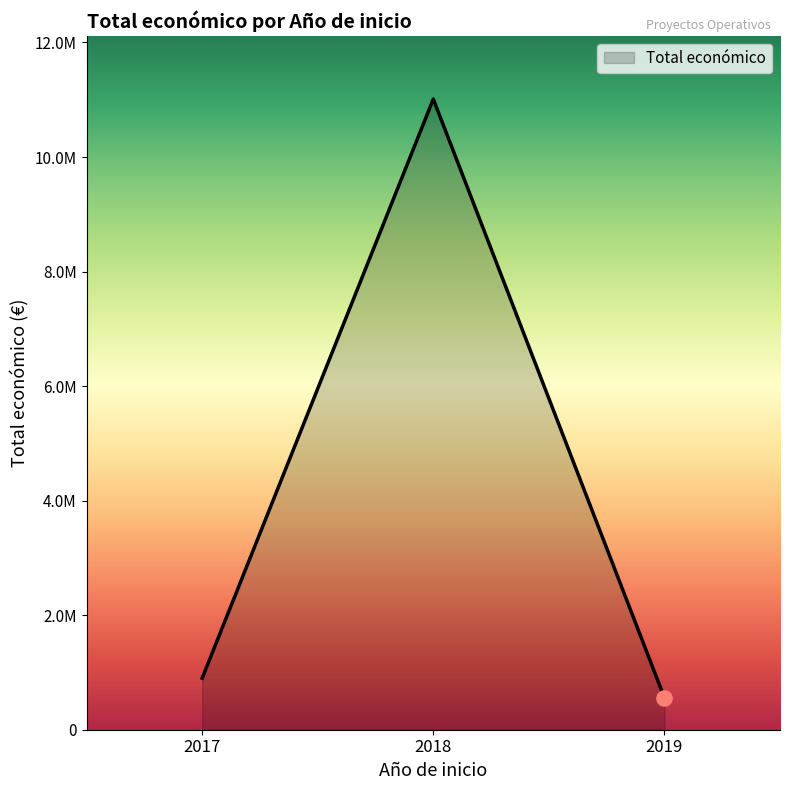

Is this an area chart (filled region under the line)?

Yes